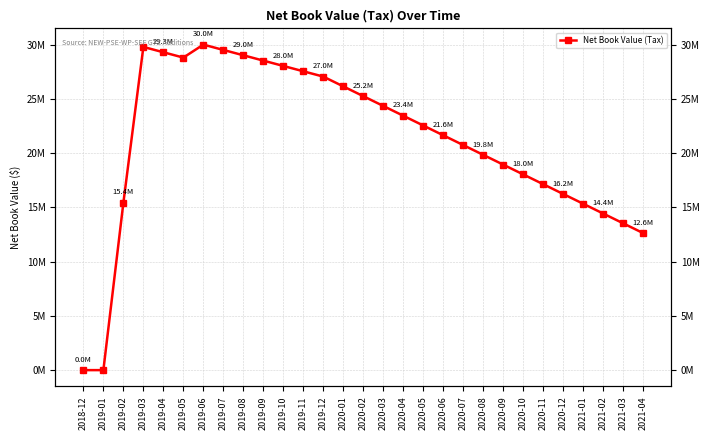

How many values are below 22541050?

14